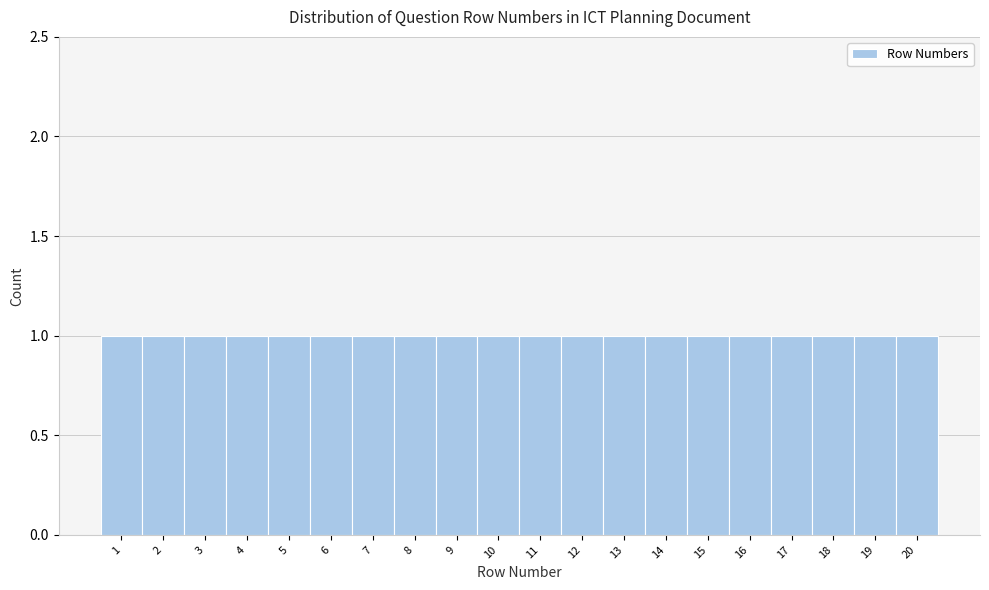

Reading left to right, transcribe this chart: for each bar, give the range it covers on the x-axis and its height. The values are not printed on the chart, so give them approximately, as read against the axis.

0.5 to 1.5: 1
1.5 to 2.5: 1
2.5 to 3.5: 1
3.5 to 4.5: 1
4.5 to 5.5: 1
5.5 to 6.5: 1
6.5 to 7.5: 1
7.5 to 8.5: 1
8.5 to 9.5: 1
9.5 to 10.5: 1
10.5 to 11.5: 1
11.5 to 12.5: 1
12.5 to 13.5: 1
13.5 to 14.5: 1
14.5 to 15.5: 1
15.5 to 16.5: 1
16.5 to 17.5: 1
17.5 to 18.5: 1
18.5 to 19.5: 1
19.5 to 20.5: 1